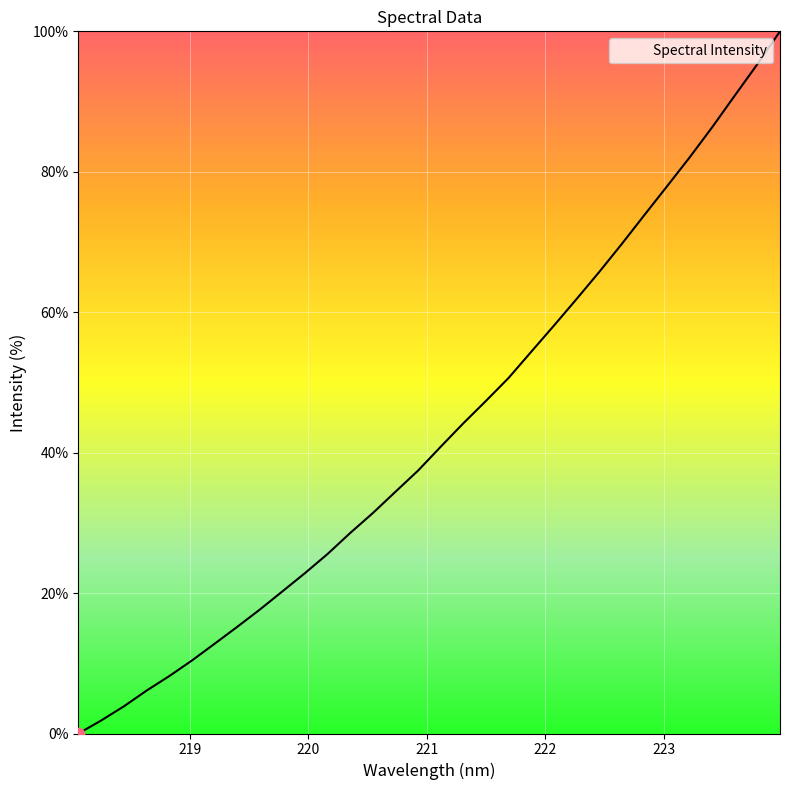

What is the difference between the maximum and minimum values?

100.0